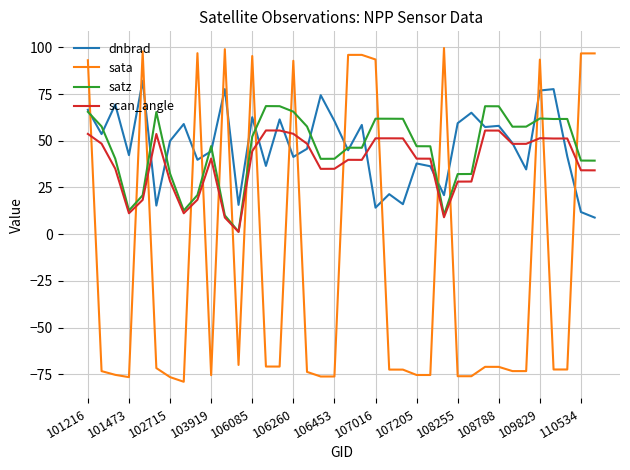

What is the maximum value shown in the chart?

99.7